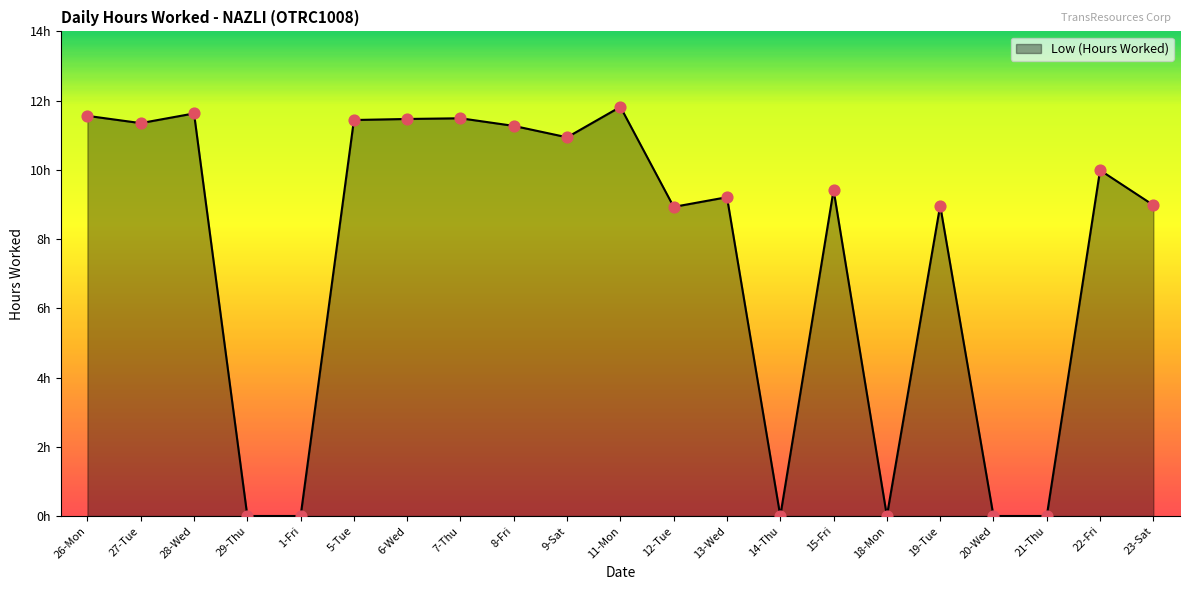

What is the change in value from 21-Thu to 22-Fri?

+10.0